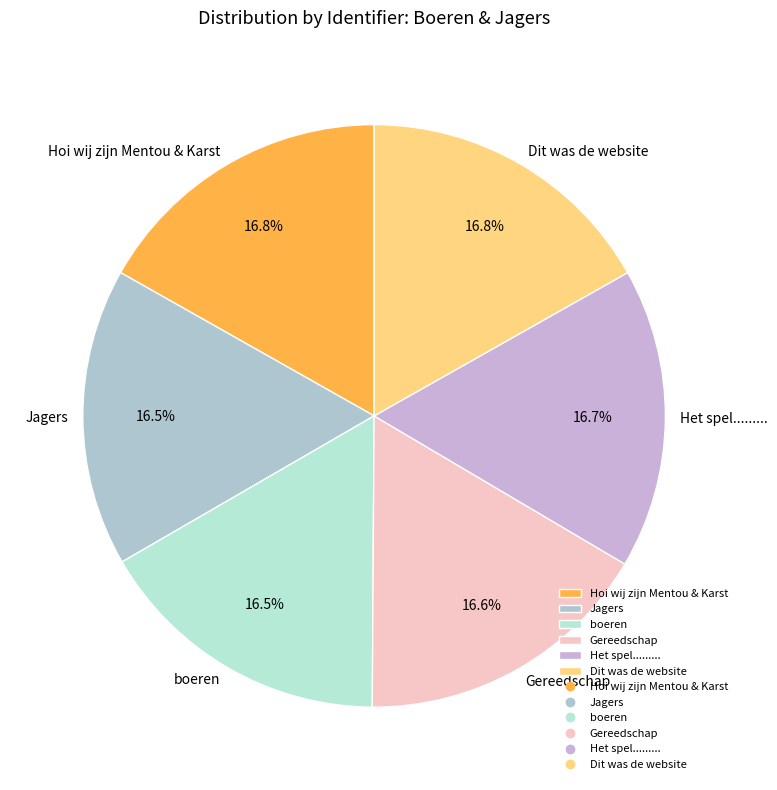

To the nearest percent, what is the combined percentage of Het spel......... and Gereedschap?

33%